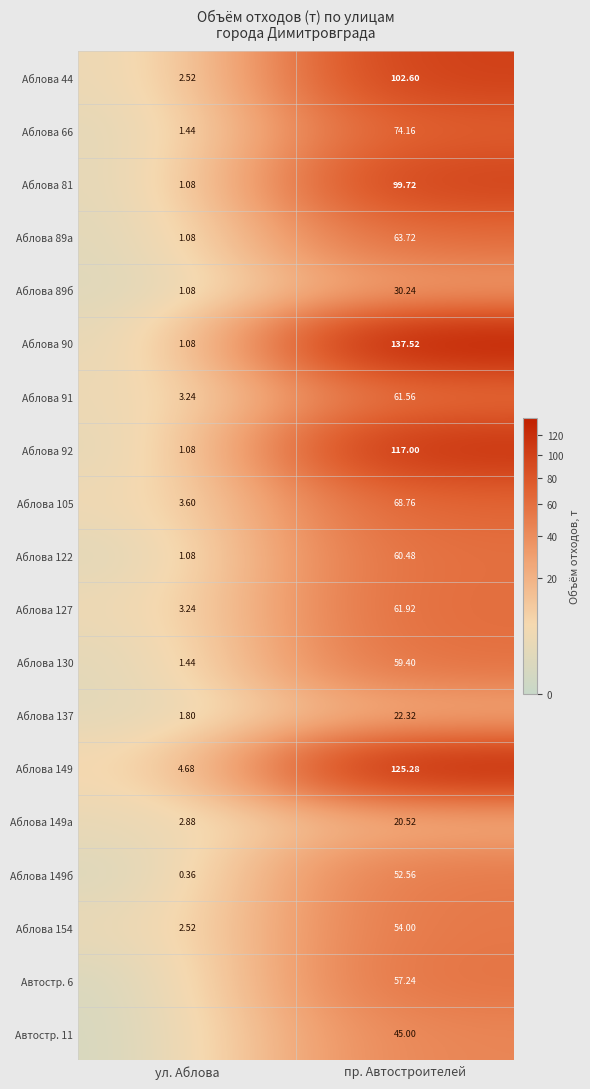

Rank the categories by Аблова 105 value from lowest to highest.

ул. Аблова, пр. Автостроителей